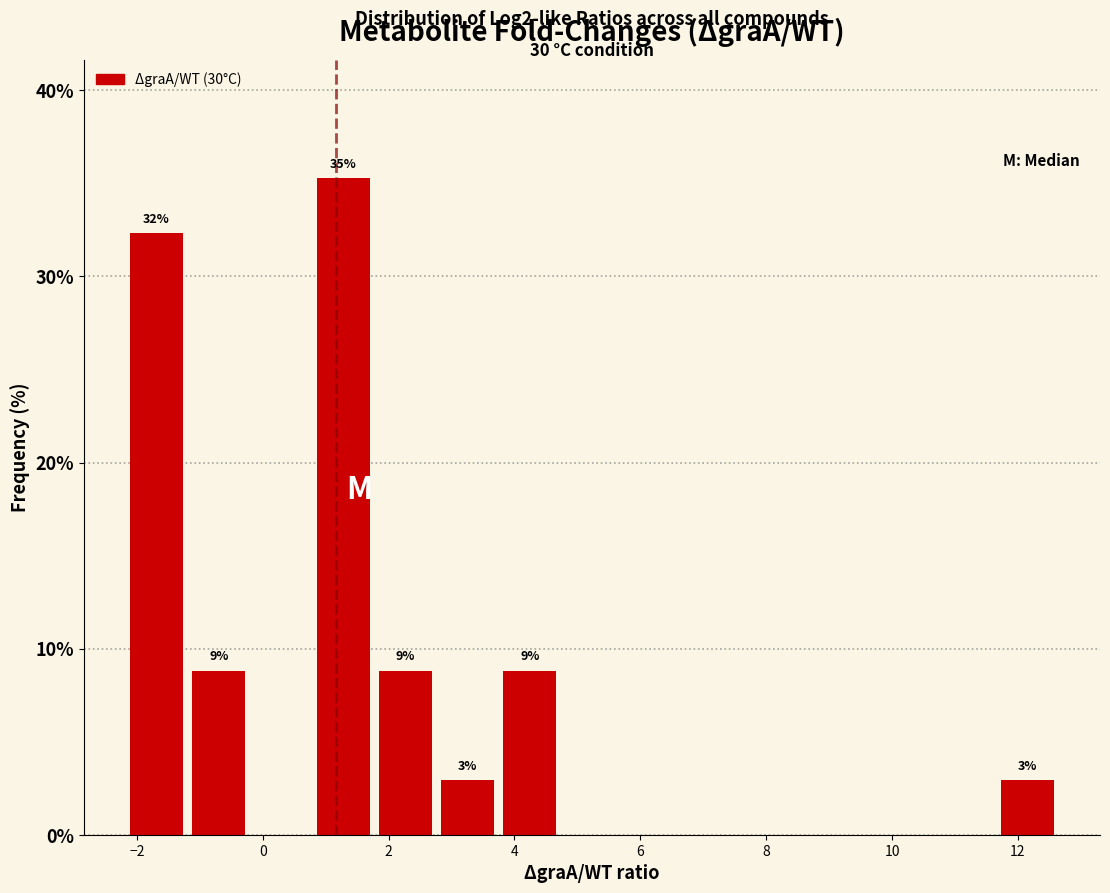

Which range on the x-axis has the tallest bar?

0.8 to 1.8